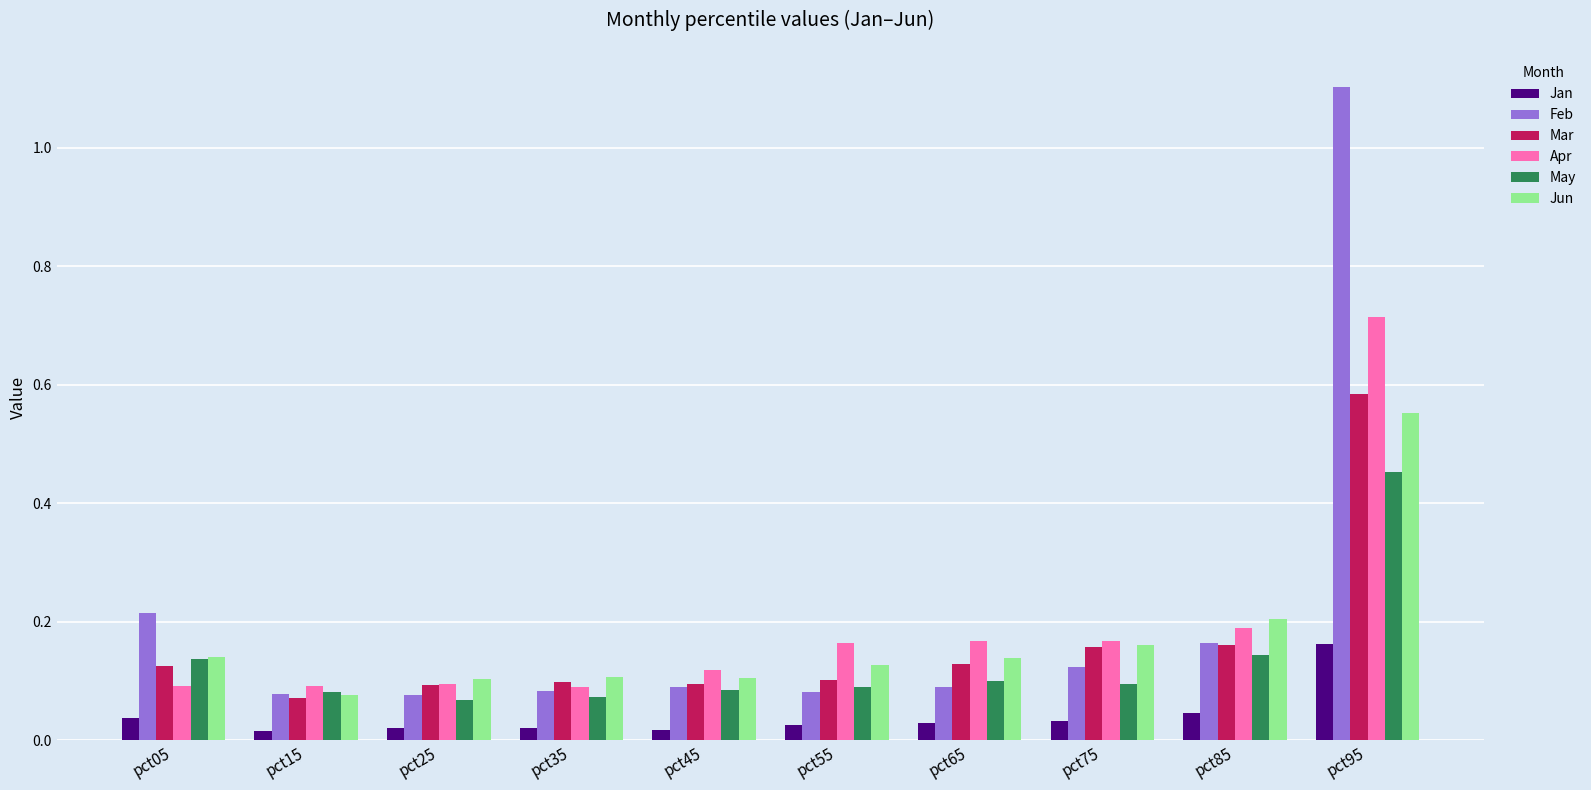

The Mar series shows 0.8 at pct95. True or false?

False